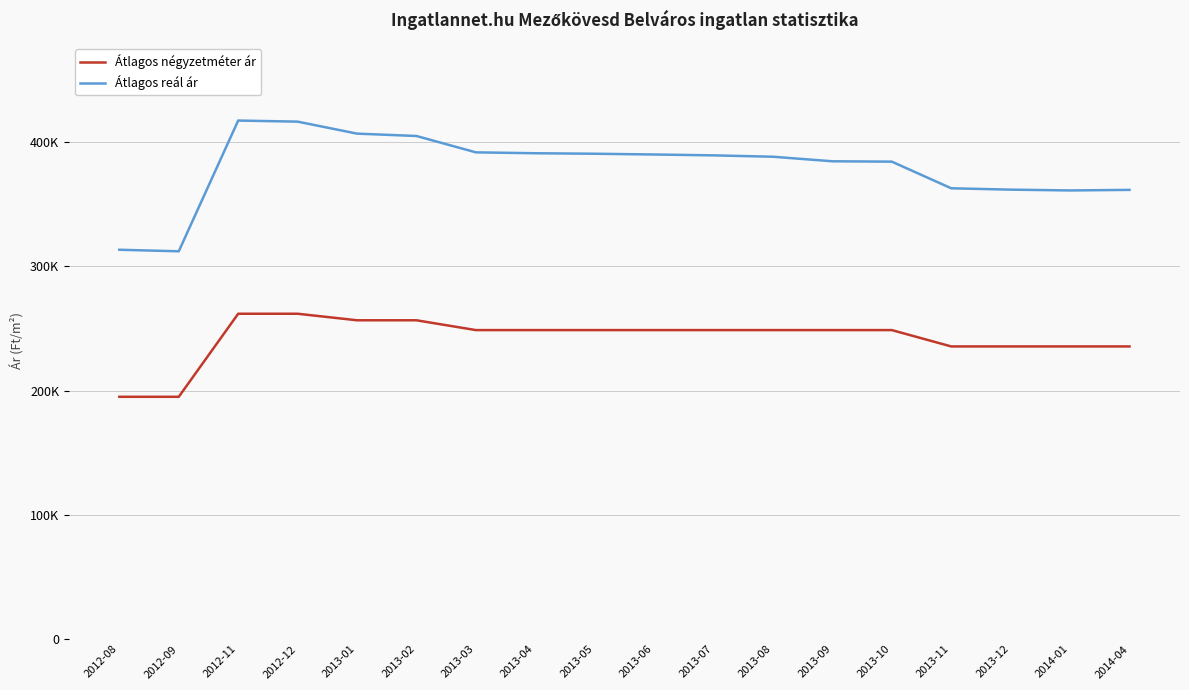

Which has a higher value, 2012-08 or 2013-05?

2013-05